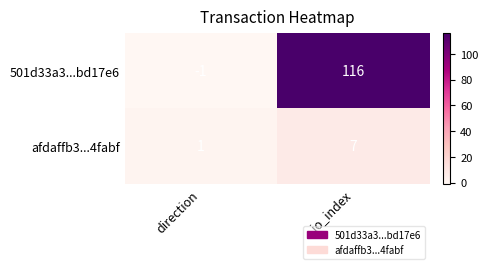

Which series has the widest spread of values?

501d33a3...bd17e6